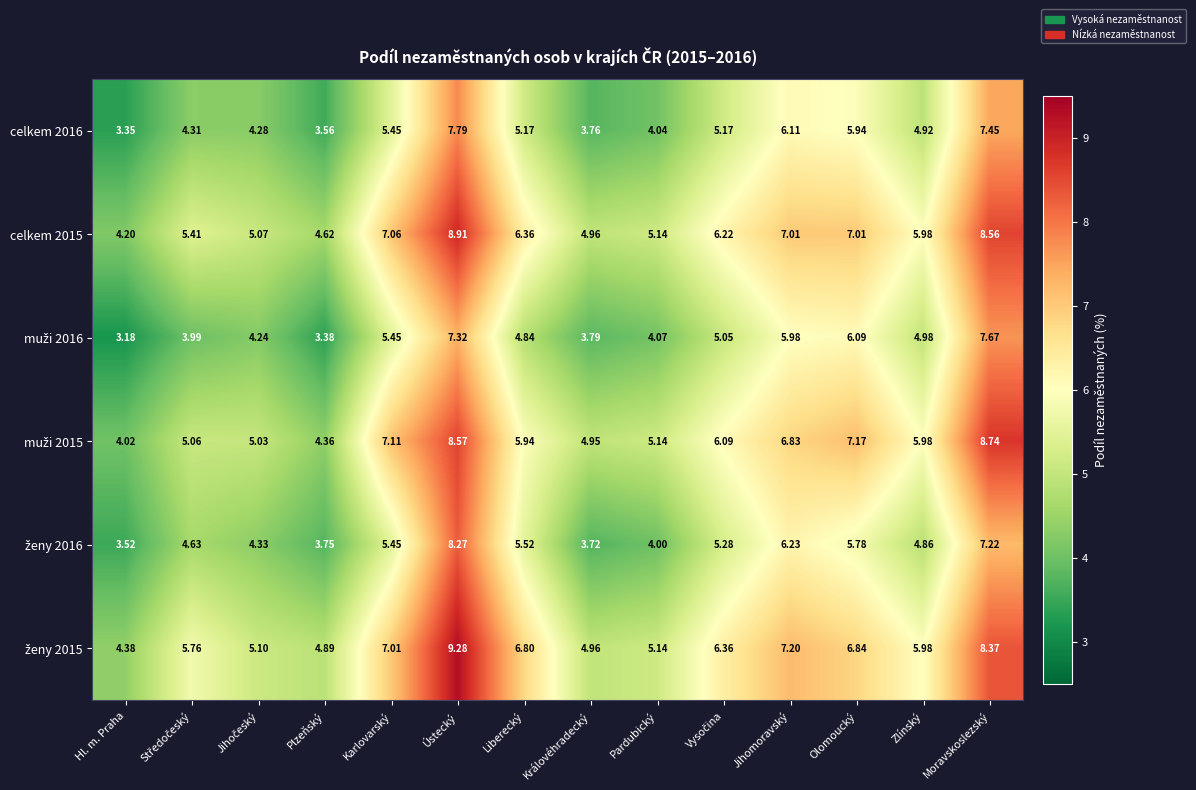

At which category does the chart reach its minimum across all series?

Hl. m. Praha